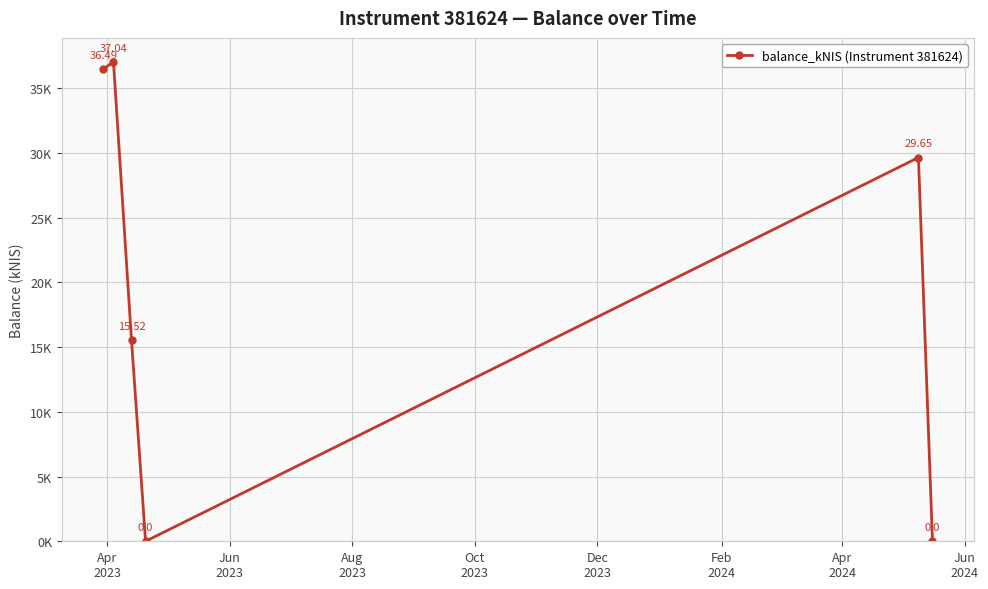

What is the average value?

19.8